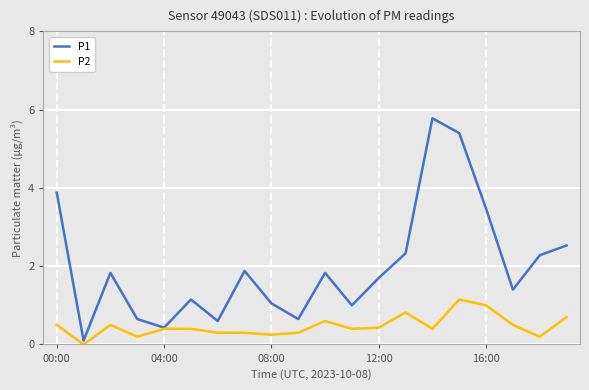

True or false: P2 has more than 0 points higher than both neighbors.

True